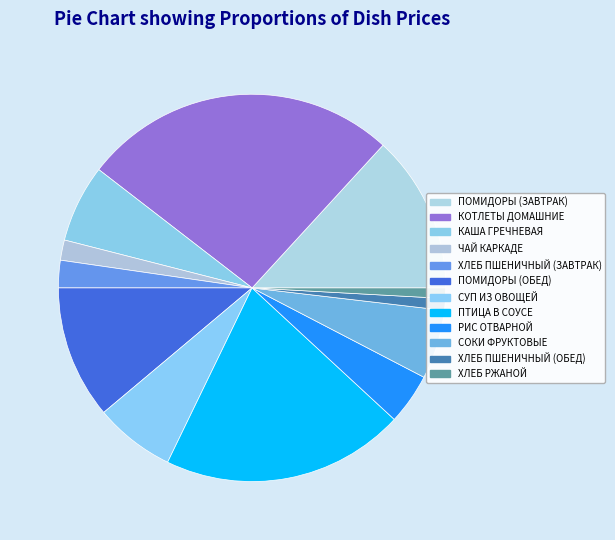

How many slices are in this pie chart?

12